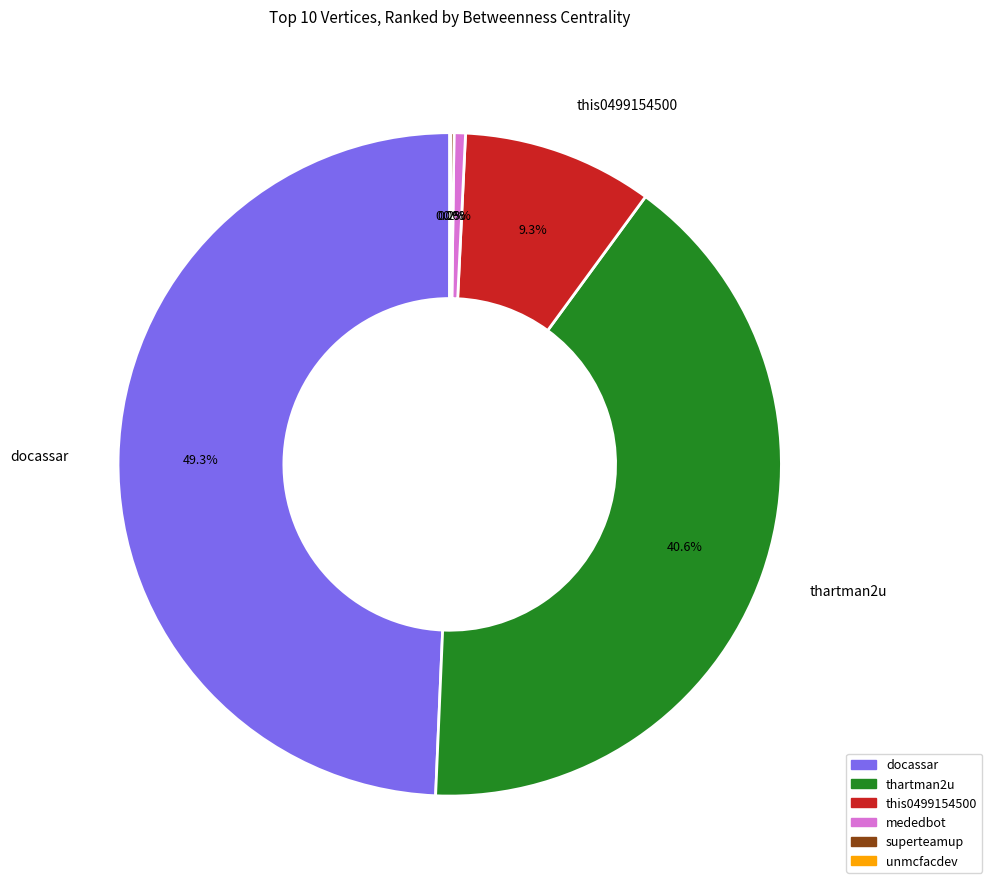

Does this0499154500 represent more than half of the total?

No